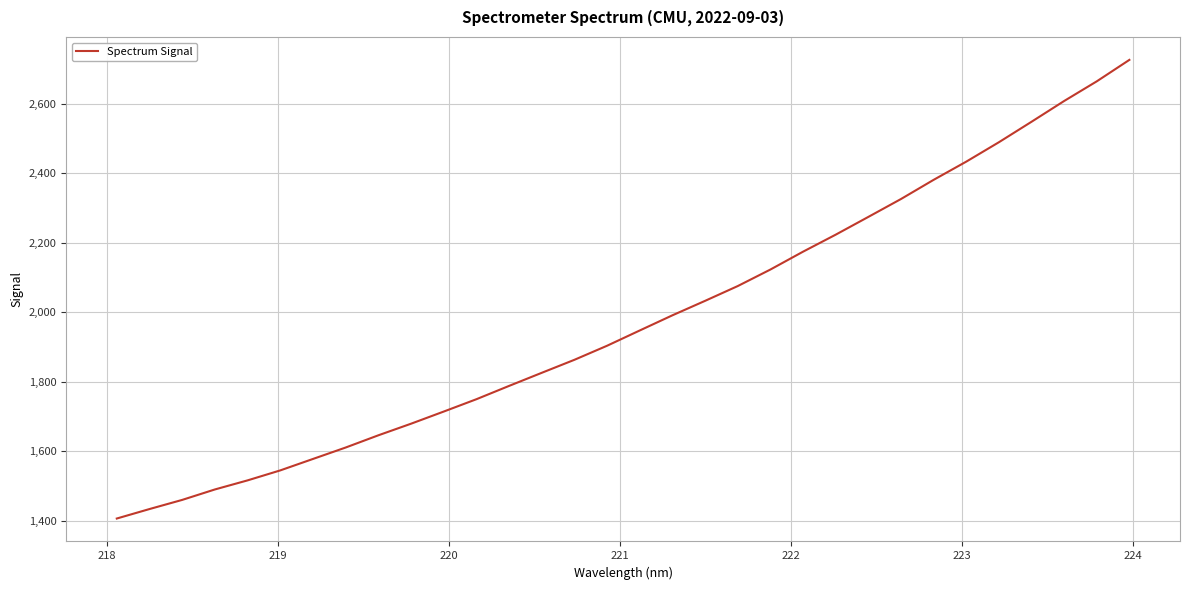

What is the difference between the maximum and minimum values?

1320.6